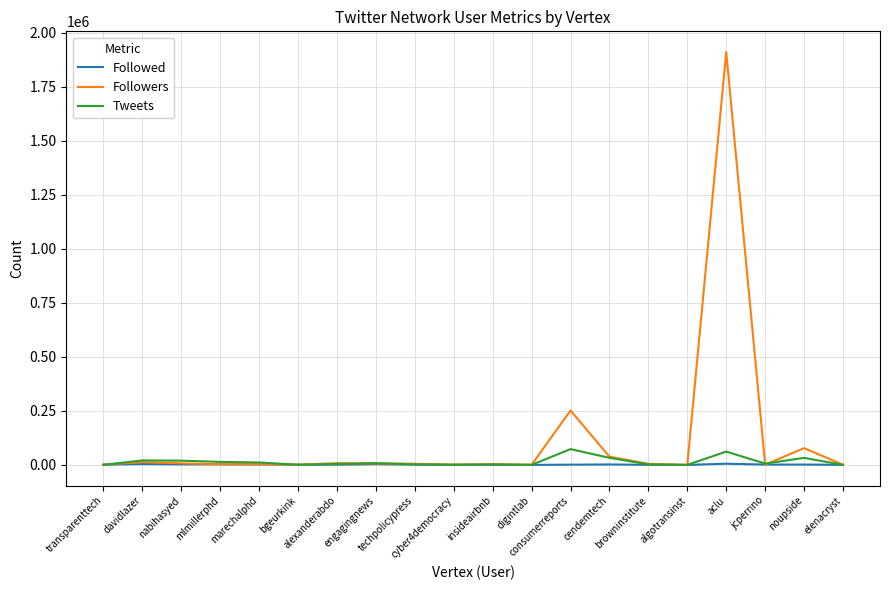

What is the total value across all series at nabihasyed?

29522